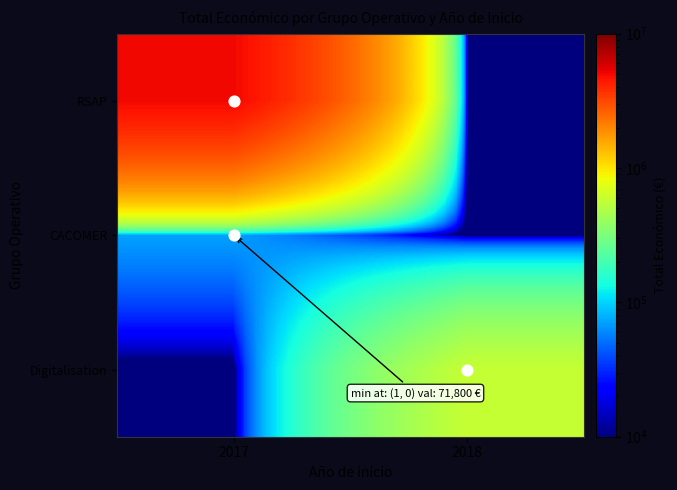

At which category is the sum across all series the highest?

2017